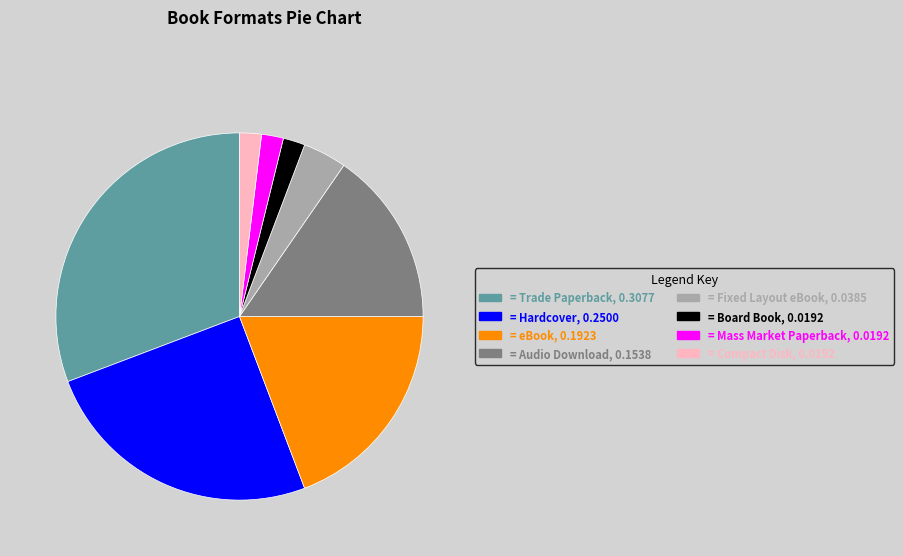

Does any single category account for the majority?

No